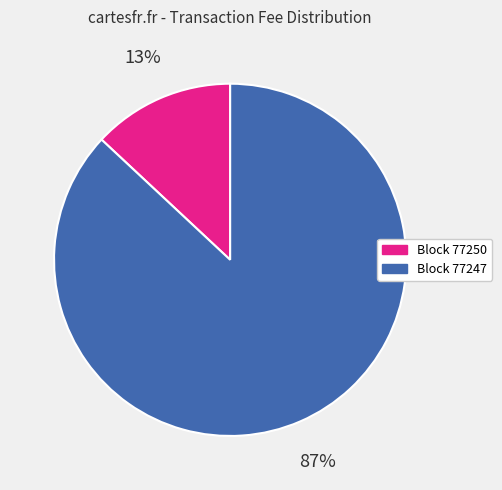

To the nearest percent, what is the average slice percentage?

50%